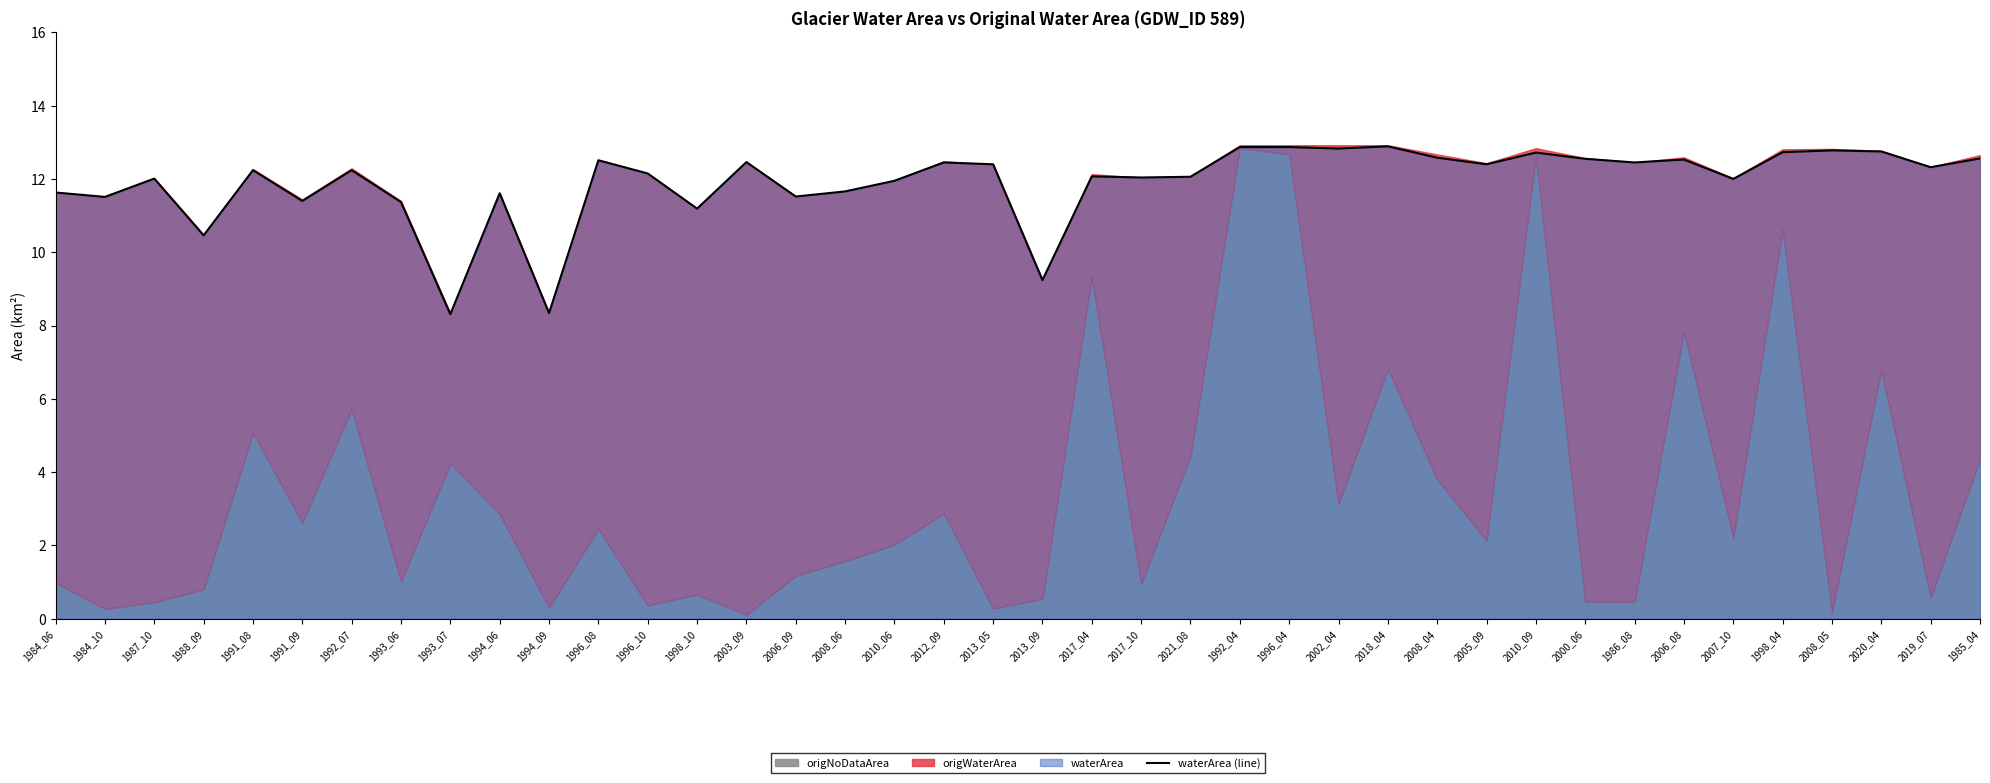

What is the difference between the maximum and minimum values?

4.6